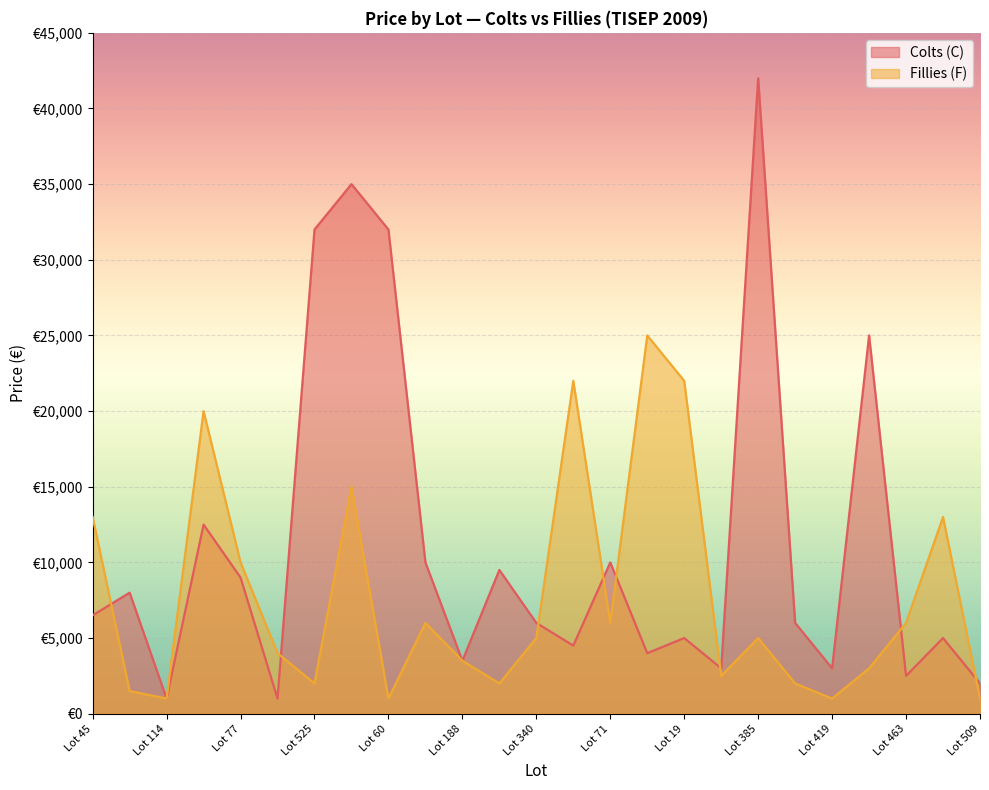

Reading right to left, list all the values displayed in this chart.

Colts (C): 2000	5000	2500	25000	3000	6000	42000	3000	5000	4000	10000	4500	6000	9500	3500	10000	32000	35000	32000	1000	9000	12500	1000	8000	6500
Fillies (F): 1000	13000	6000	3000	1000	2000	5000	2500	22000	25000	6000	22000	5000	2000	3500	6000	1000	15000	2000	4000	10000	20000	1000	1500	13000